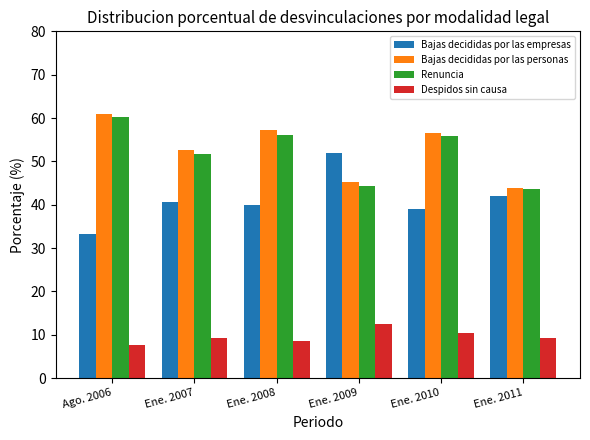

At which label does Bajas decididas por las personas first exceed 56?

Ago. 2006